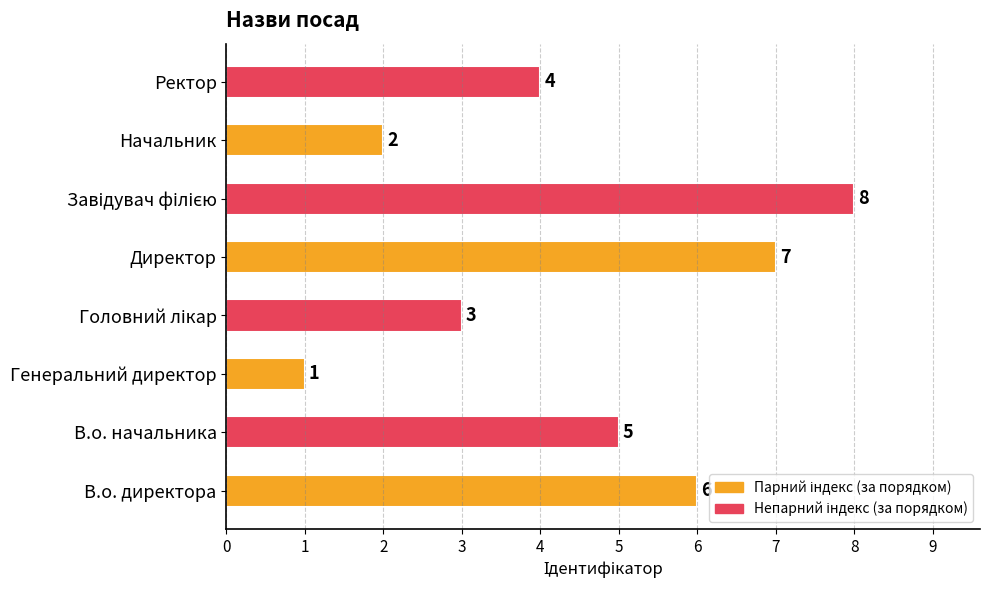

What is the difference between the maximum and minimum values?

7